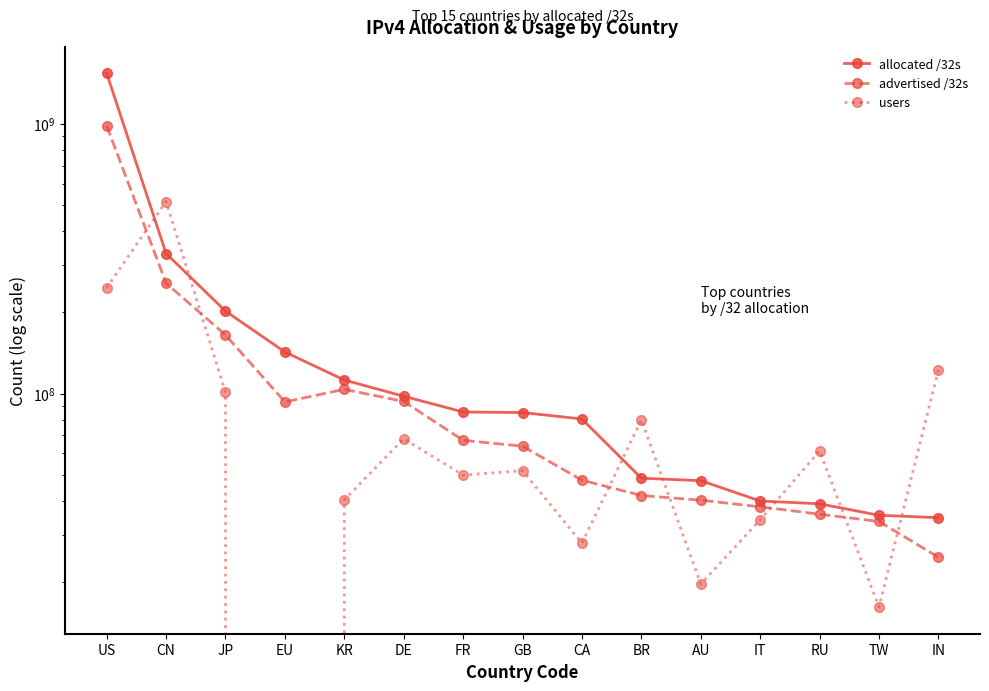

Which series has the largest total across all categories?

allocated /32s